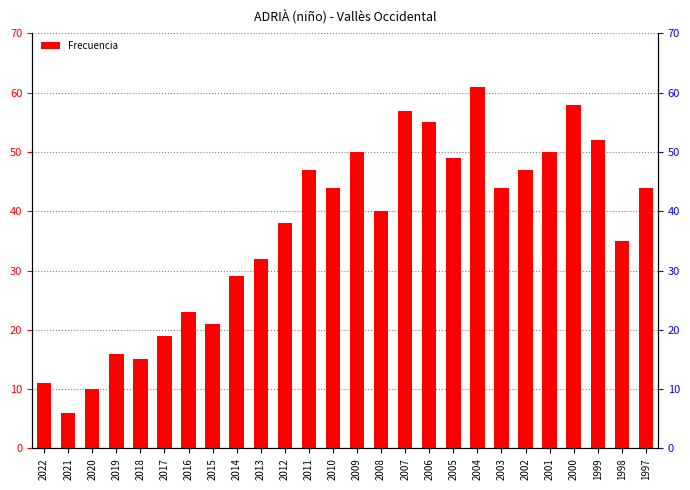

Which has a higher value, 2018 or 2022?

2018